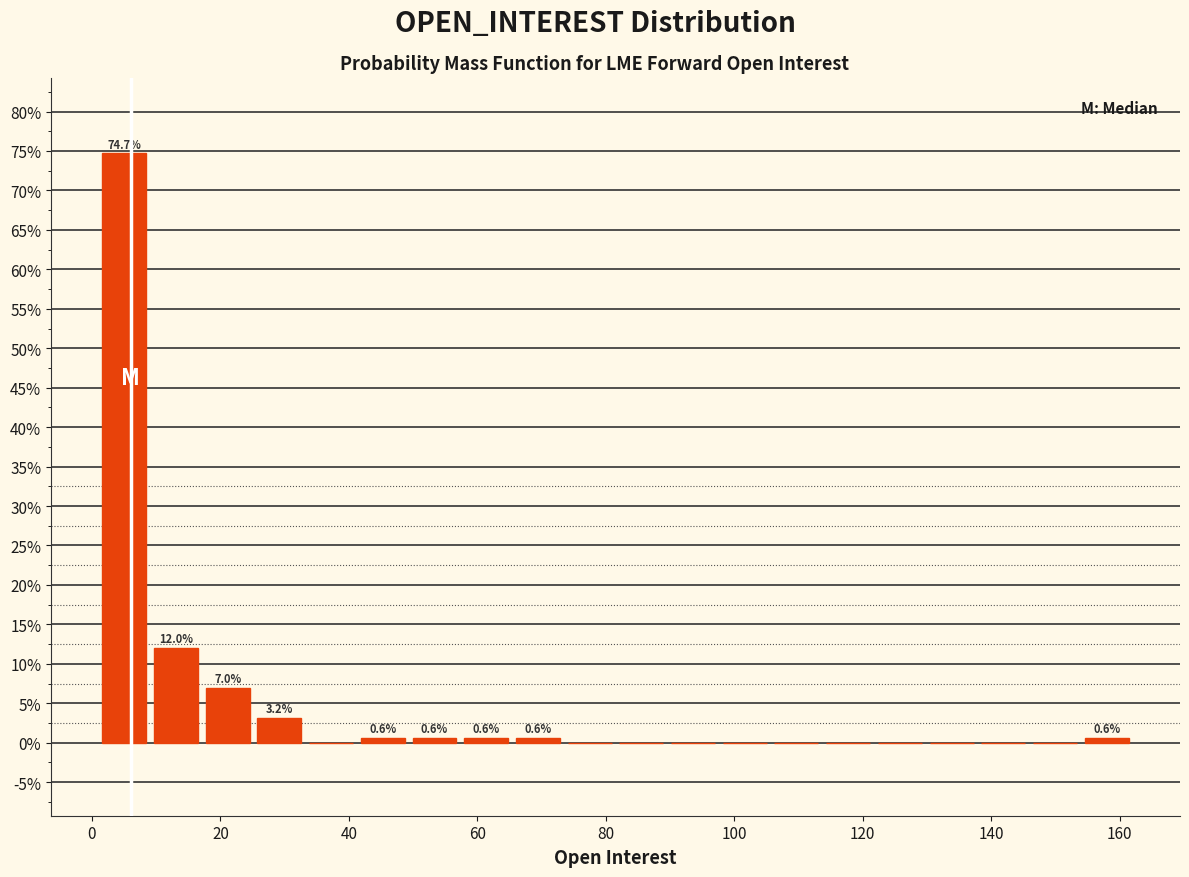

Over which range of the x-axis is the bar tallest?

2 to 10